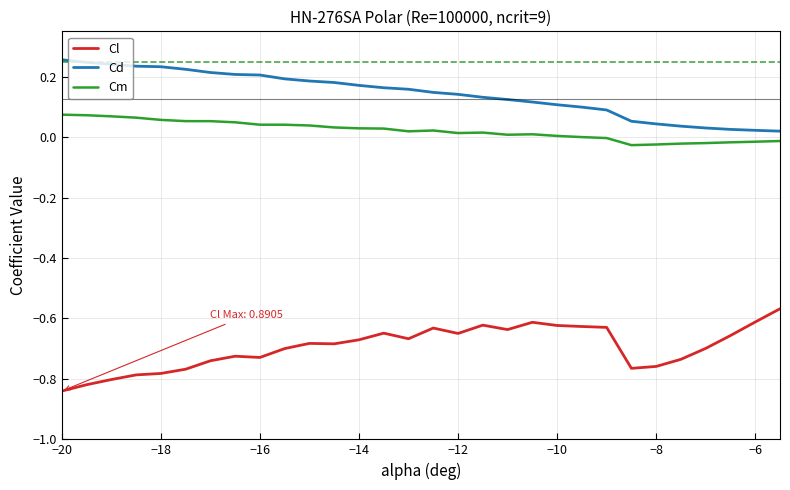

List the series in order of their peak value, highest first.

Cd, Cm, Cl